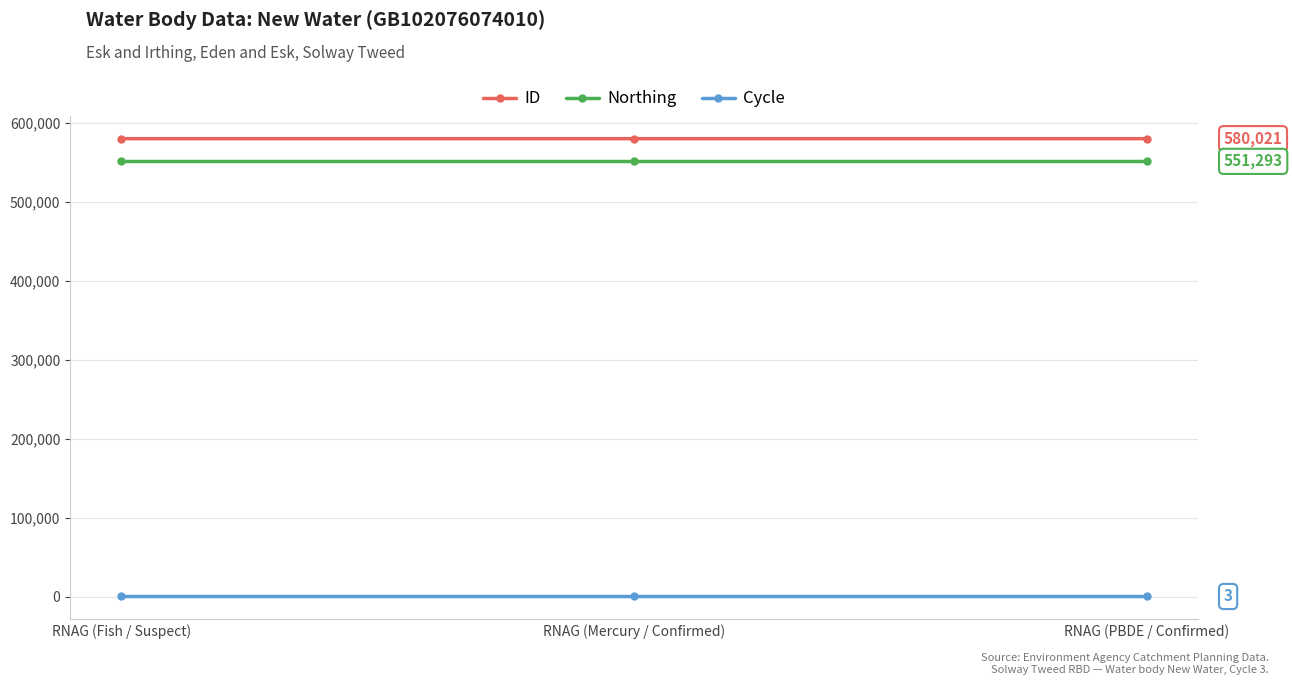

Rank the series at RNAG (PBDE / Confirmed) from lowest to highest value.

Cycle, Northing, ID